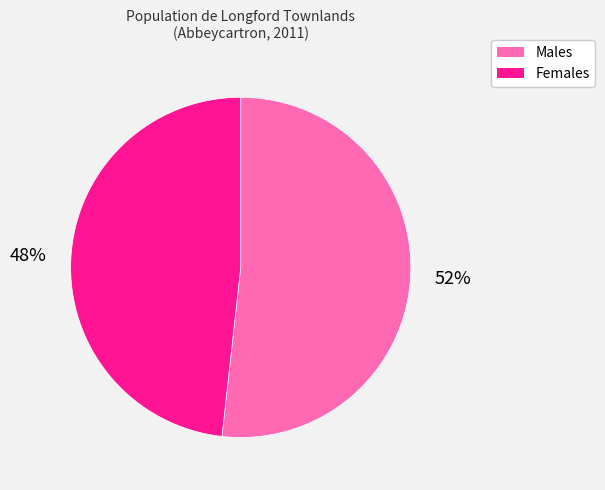

Count the number of slices in the pie.

2